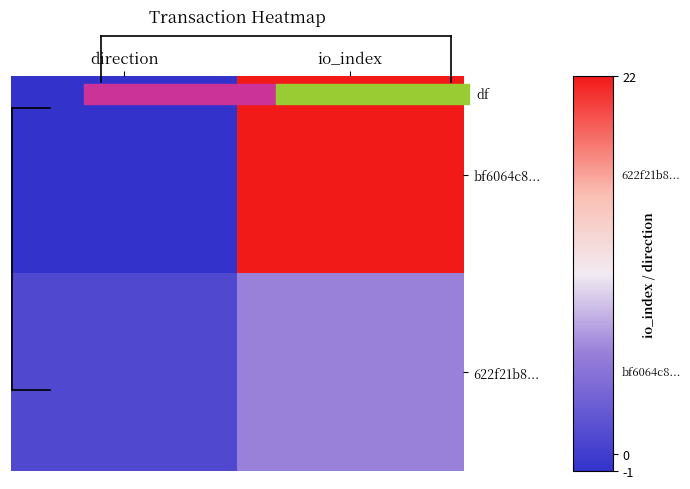

Reading left to right, extract all data points from this chart.

bf6064c8...: direction=-1	io_index=22
622f21b8...: direction=1	io_index=6